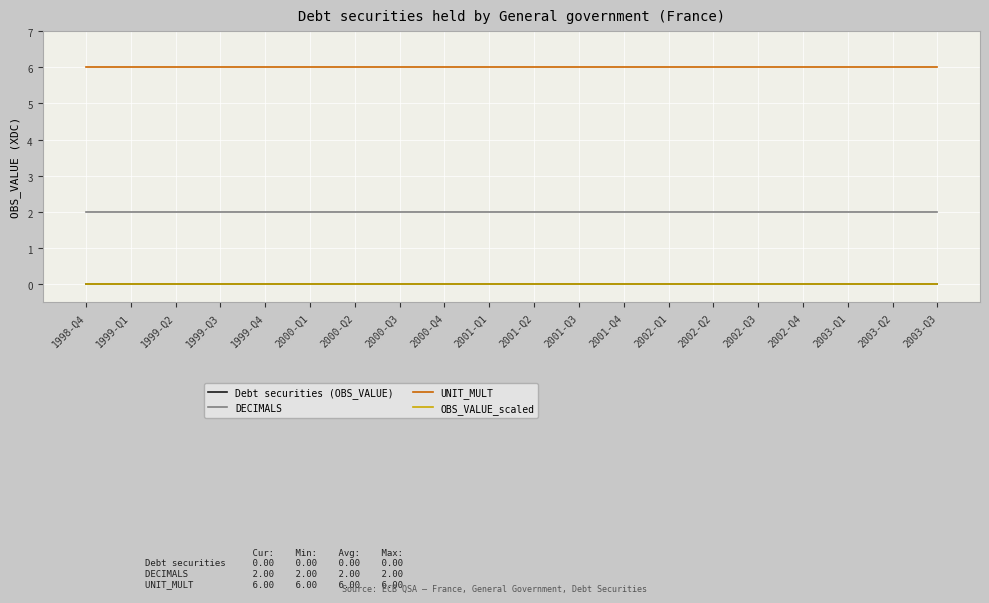

True or false: UNIT_MULT has a value of 6 at 2002-Q3.

True